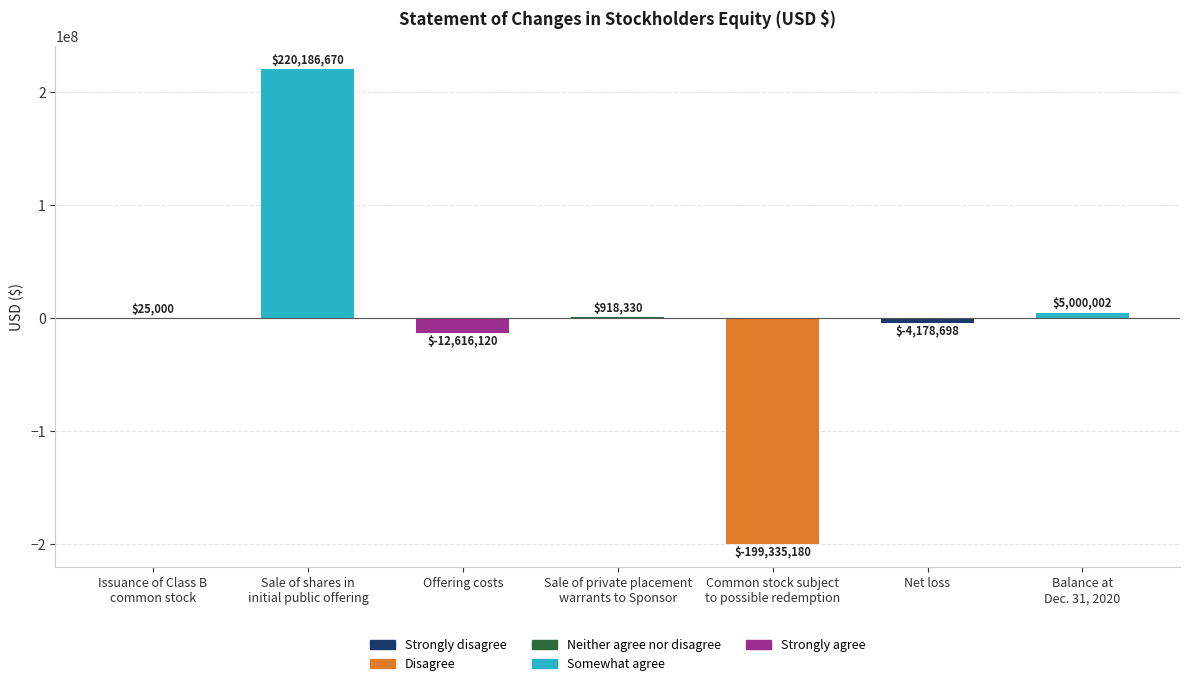

How many distinct data groups are displayed?

1